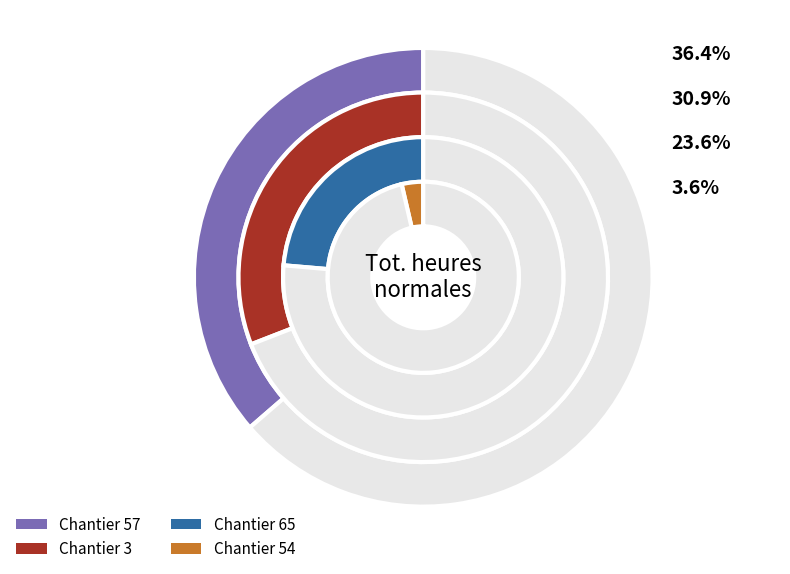

Does 54 represent more than half of the total?

No